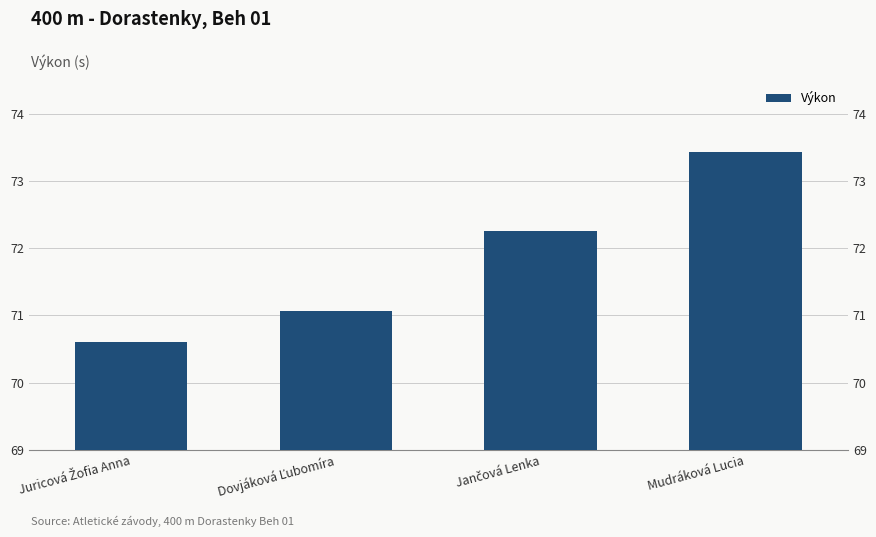

What is the average value?

71.8